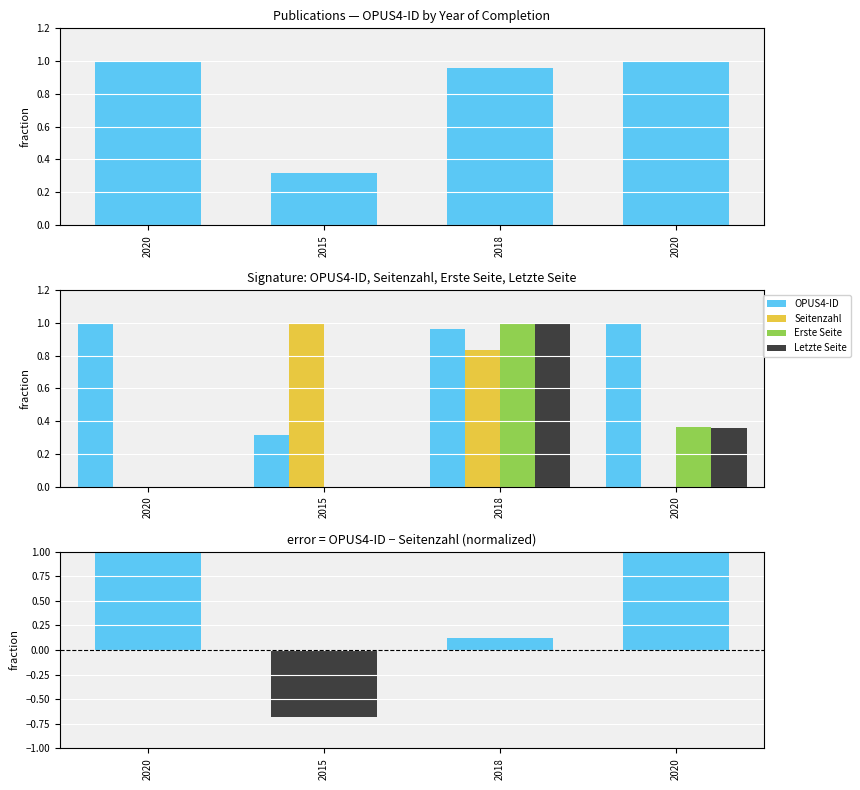

Which series has the largest total across all categories?

OPUS4-ID